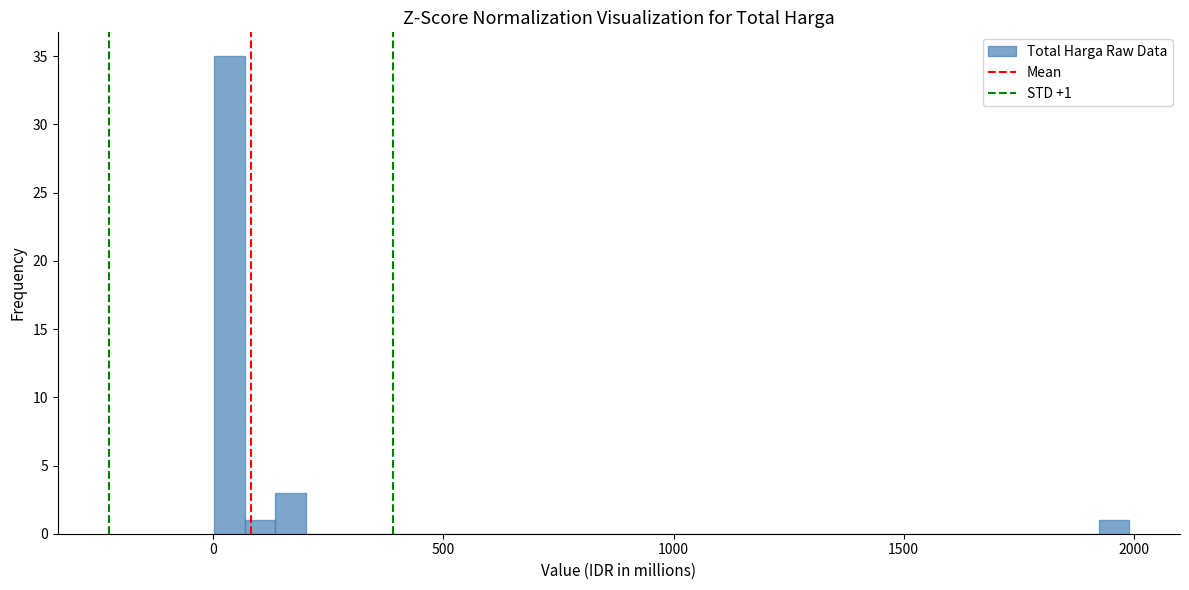

Read against the x-axis, roughly where is the centre of the tallest bar?

50